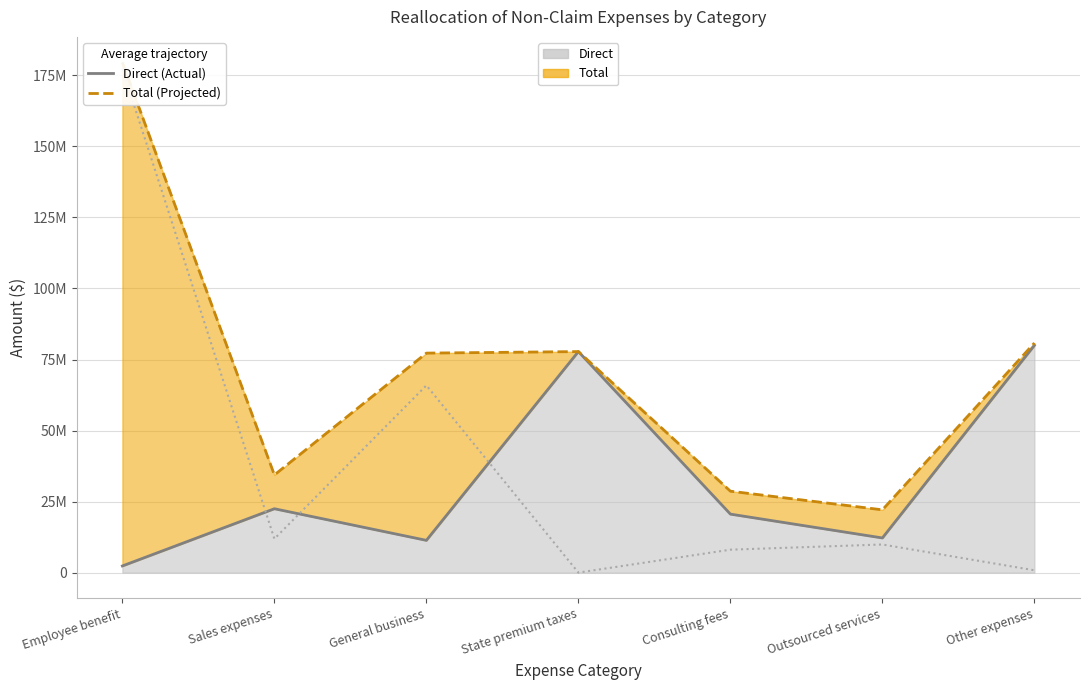

What is the average value of the Direct (Actual) series?

32395606